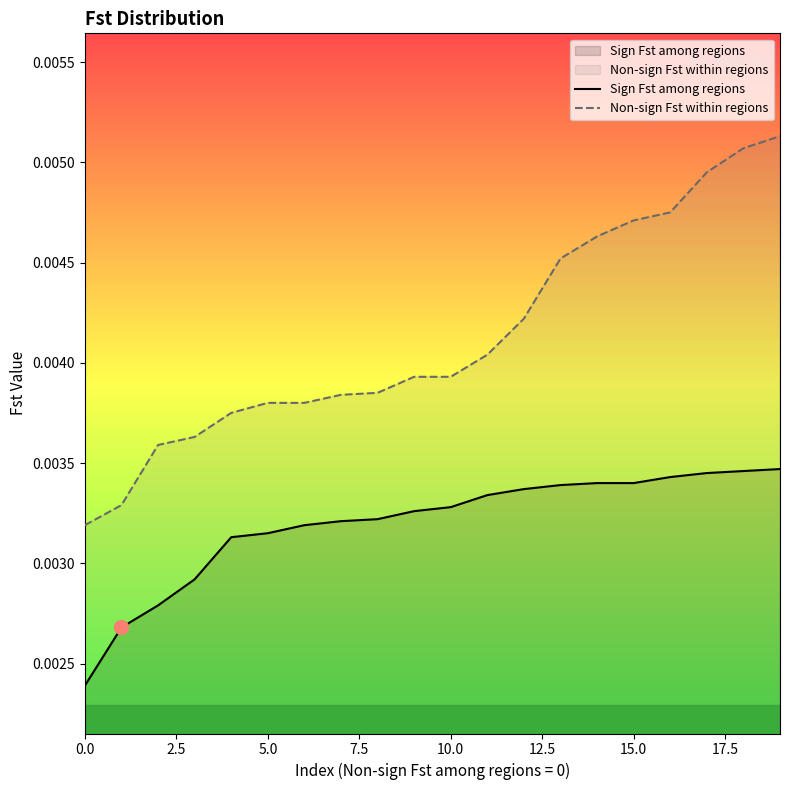

What are all the series names shown in the legend?

Sign Fst among regions, Non-sign Fst within regions